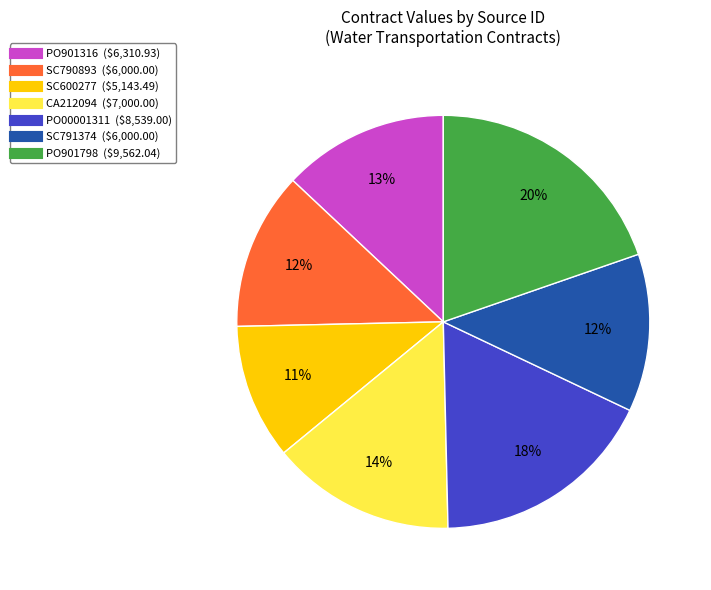

To the nearest percent, what portion does SC600277 represent?

11%